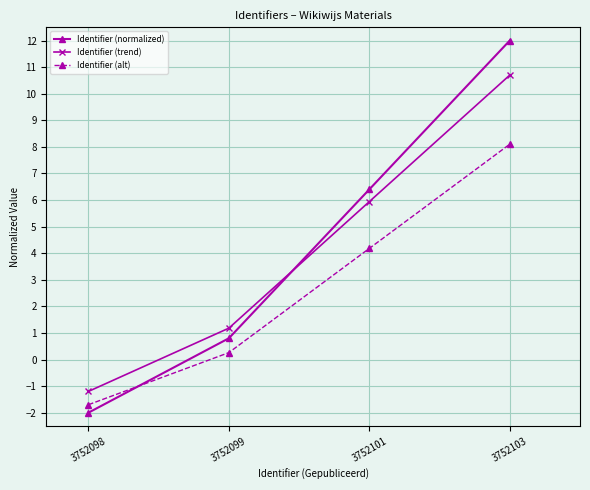

List the series in order of their peak value, lowest first.

Identifier (alt), Identifier (trend), Identifier (normalized)